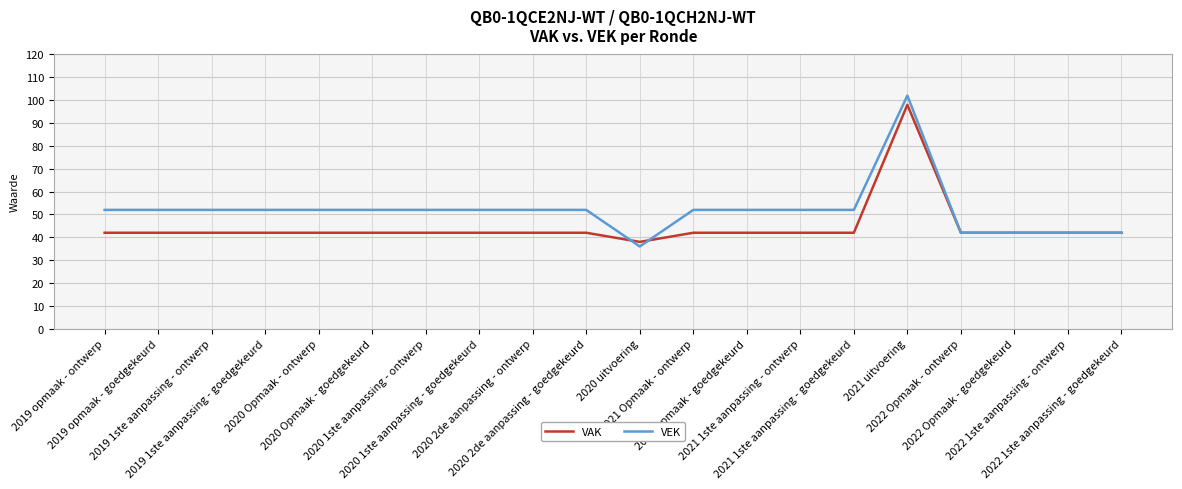

Rank the series by their maximum value, from lowest to highest.

VAK, VEK